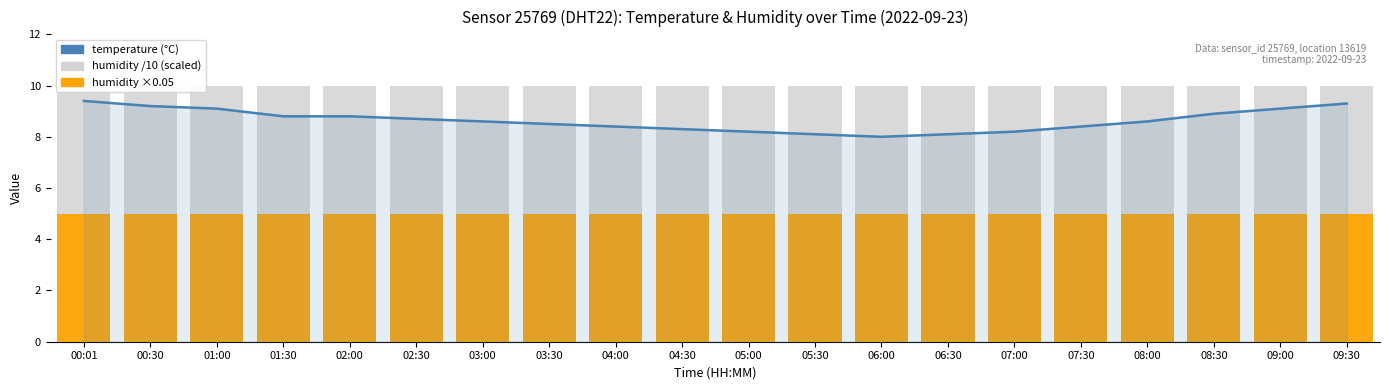

List the series in order of their peak value, highest first.

humidity (scaled /10), temperature, humidity